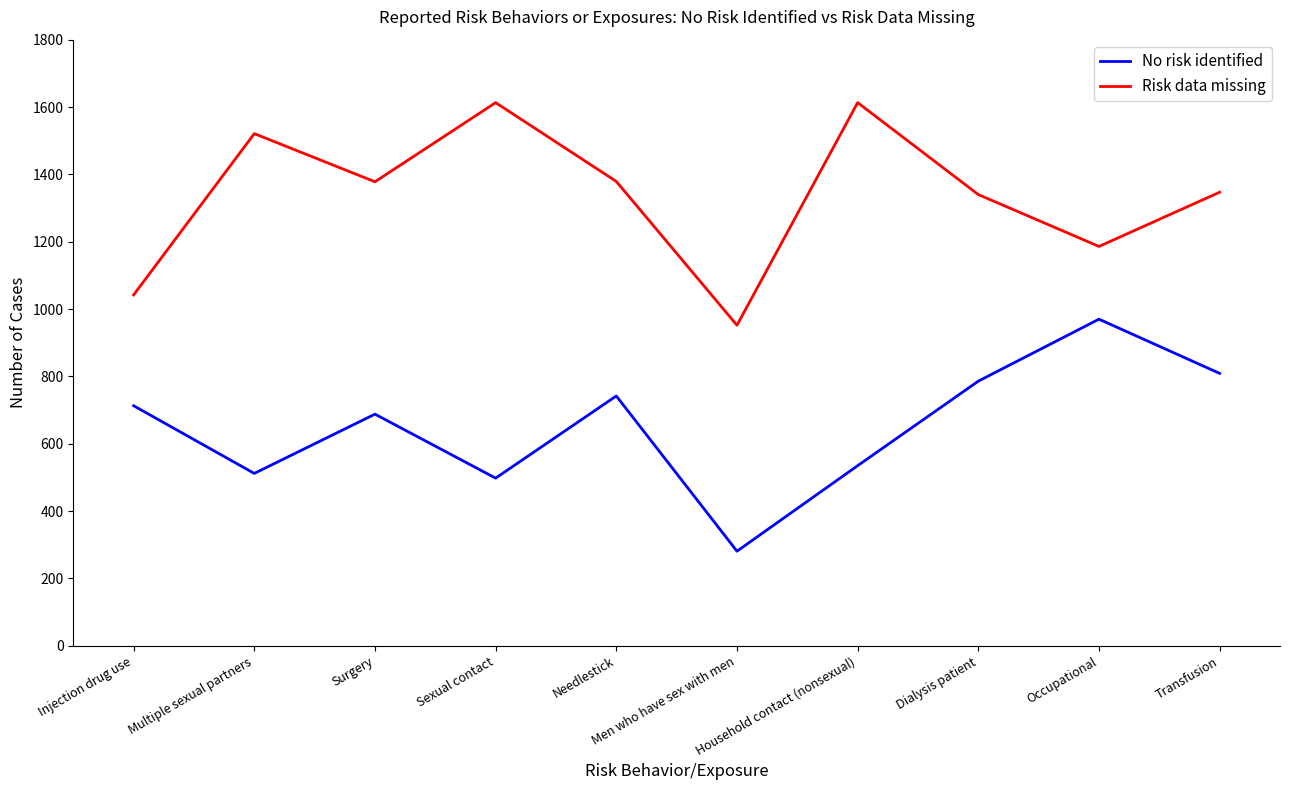

What is the approximate value of Risk data missing at Injection drug use?

1042